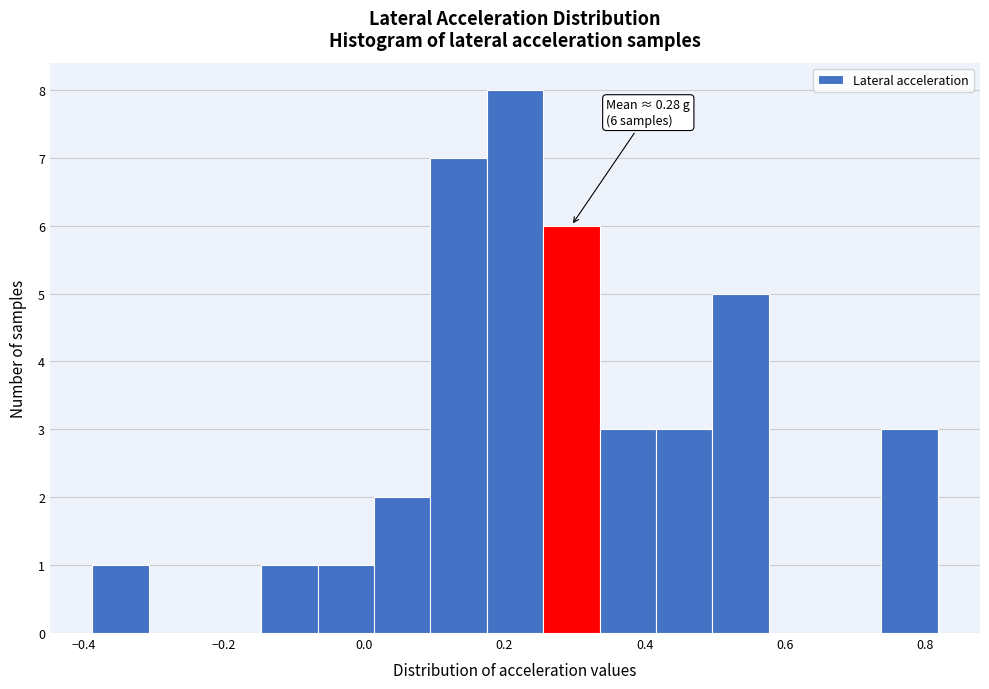

Over which range of the x-axis is the bar tallest?

0.18 to 0.26